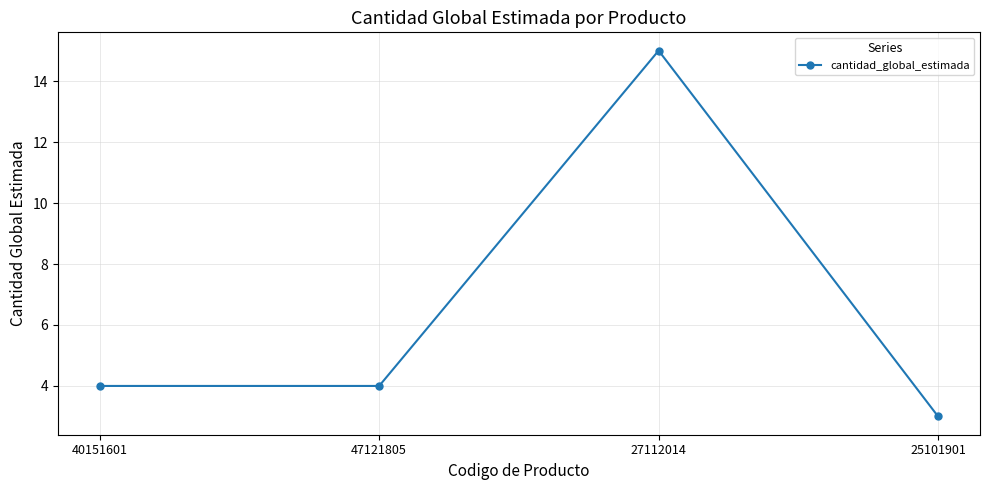

What is the maximum value shown in the chart?

15